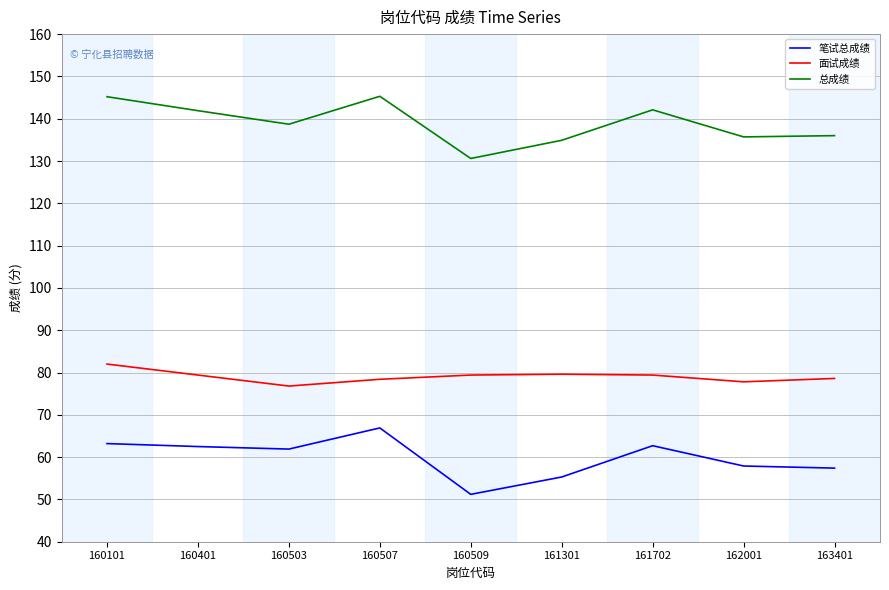

What is the difference between the highest and lowest values at 160509?

79.4